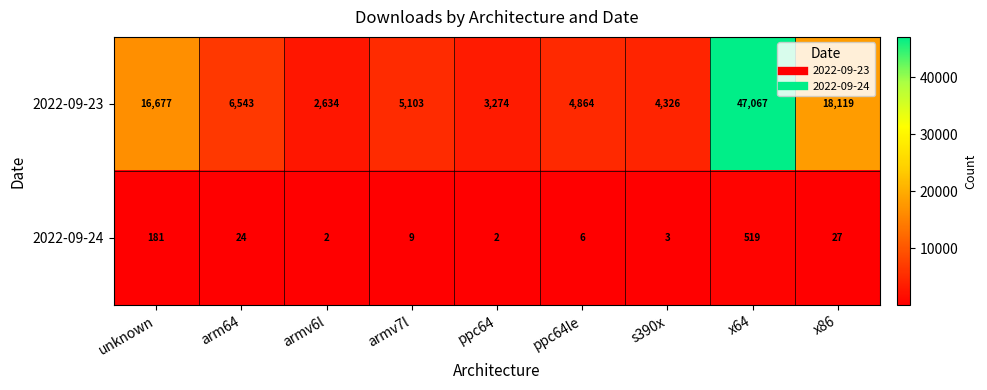

Reading right to left, transcribe all the data shown in this chart.

2022-09-23: x86=18119	x64=47067	s390x=4326	ppc64le=4864	ppc64=3274	armv7l=5103	armv6l=2634	arm64=6543	unknown=16677
2022-09-24: x86=27	x64=519	s390x=3	ppc64le=6	ppc64=2	armv7l=9	armv6l=2	arm64=24	unknown=181